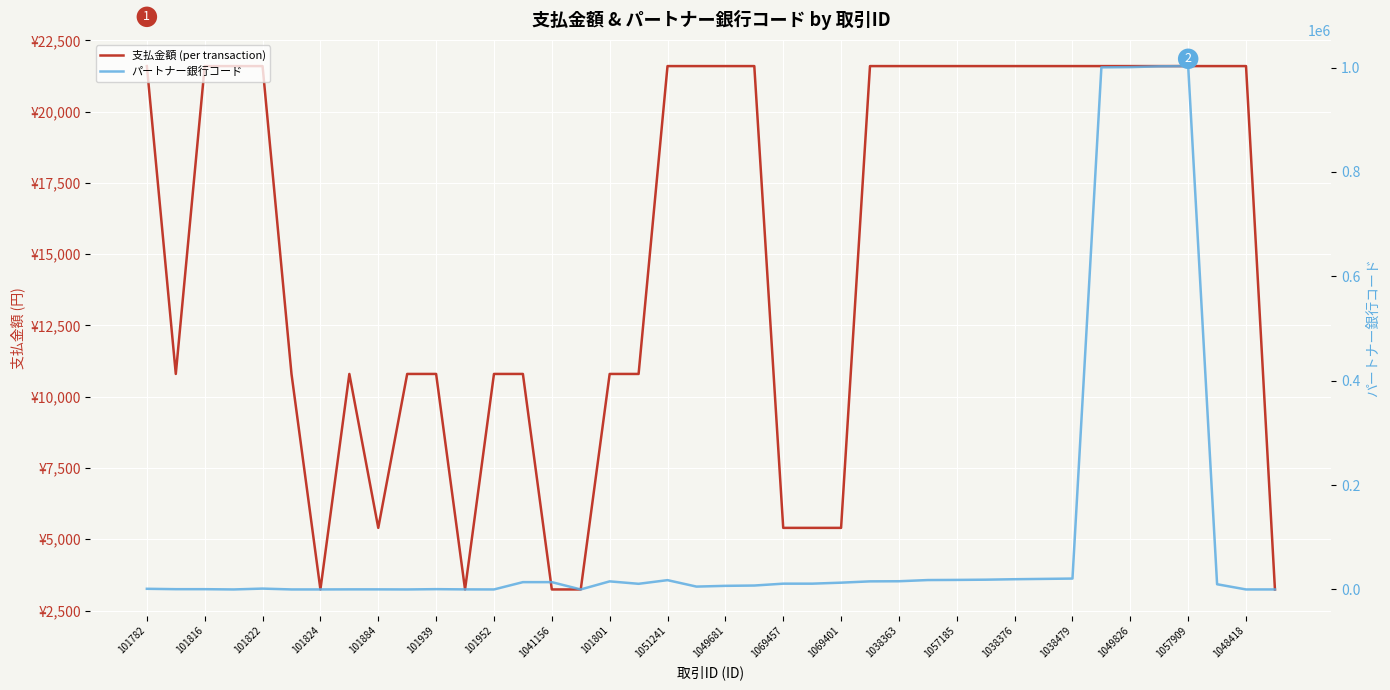

True or false: 支払金額 (per transaction) has a value of 18570 at 1049826.

False